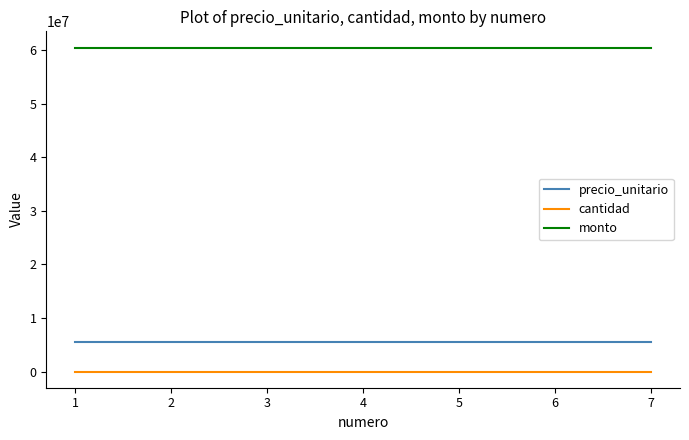

At how many categories does at least one series exceed 6393595?

7